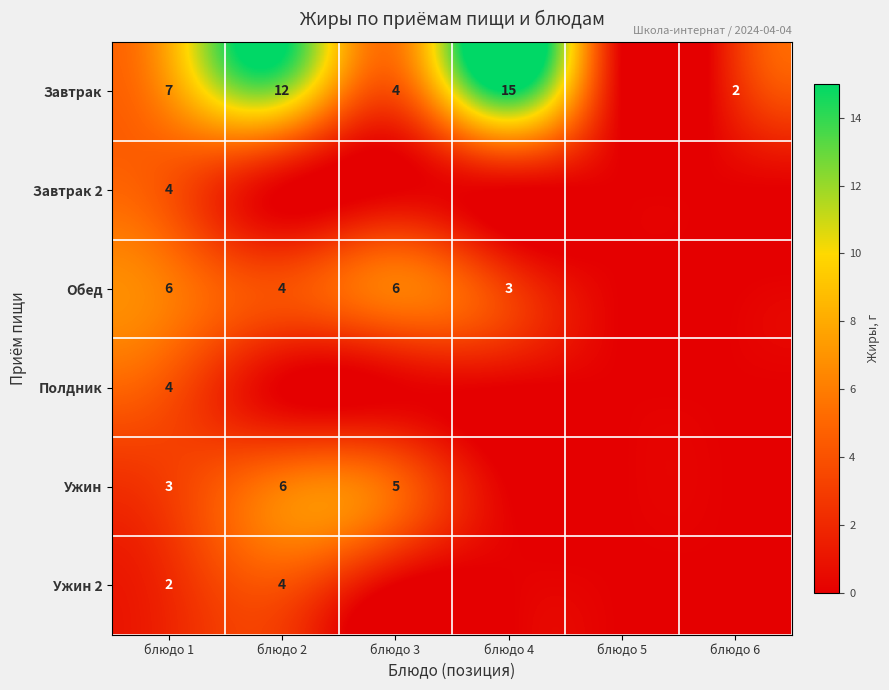

Is it true that Обед equals 1 at блюдо 4?

False